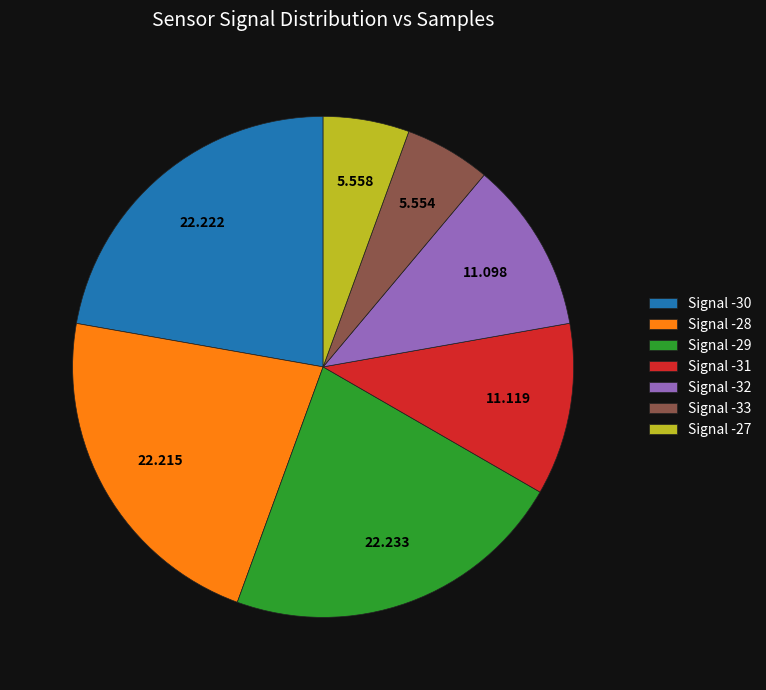

Combined, do Signal -29 and Signal -32 account for over 50%?

No